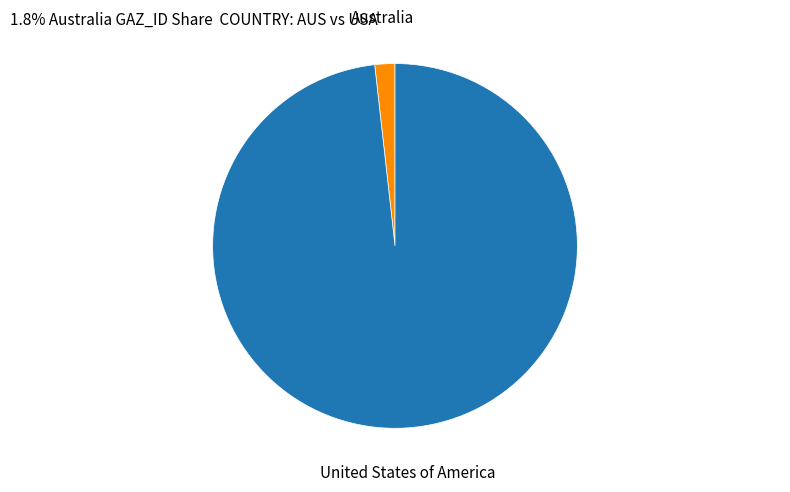

The United States of America slice represents 86% of the pie. True or false?

False